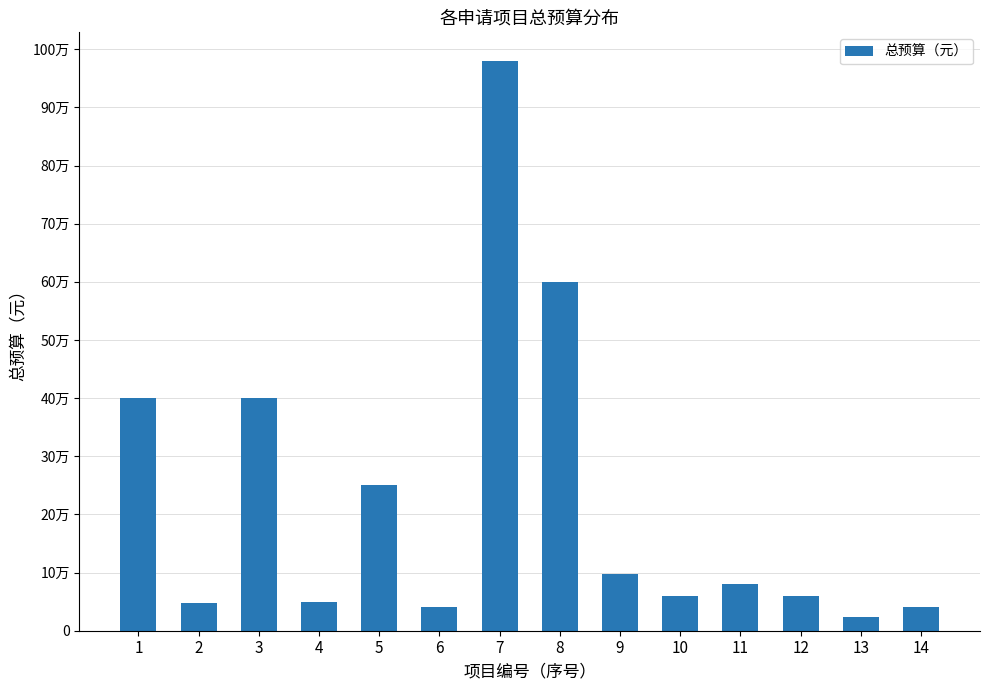

What is the change in value from 5 to 13?

-226000